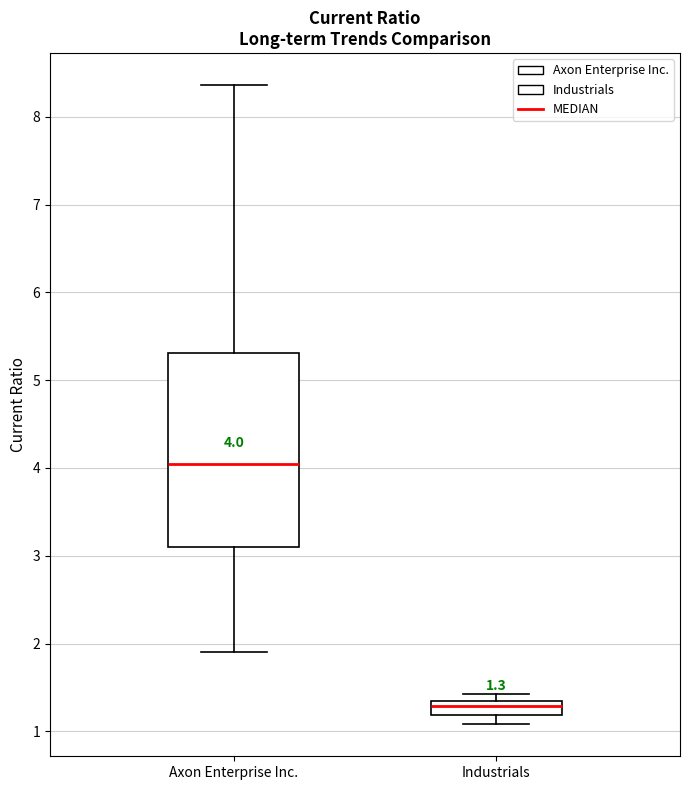

Which box has the lowest median line?

Industrials